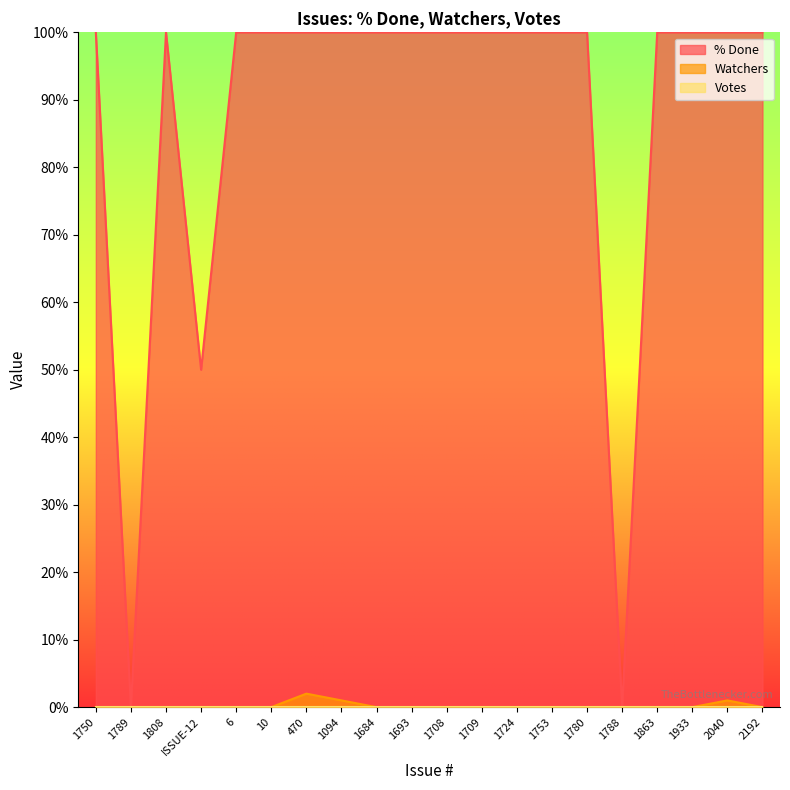

At which category is the sum across all series the highest?

470